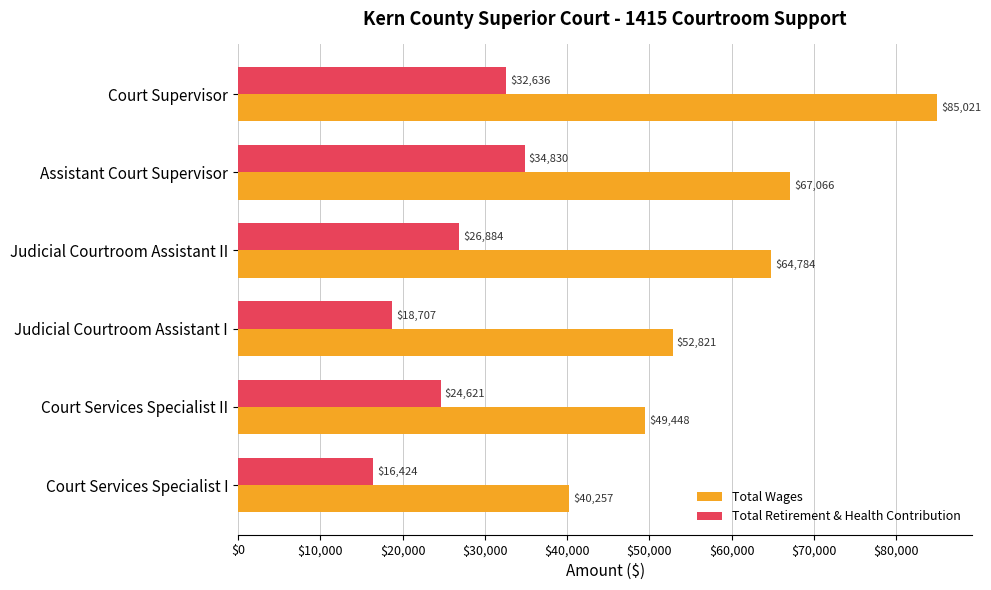

What are all the series names shown in the legend?

Total Wages, Total Retirement & Health Contribution